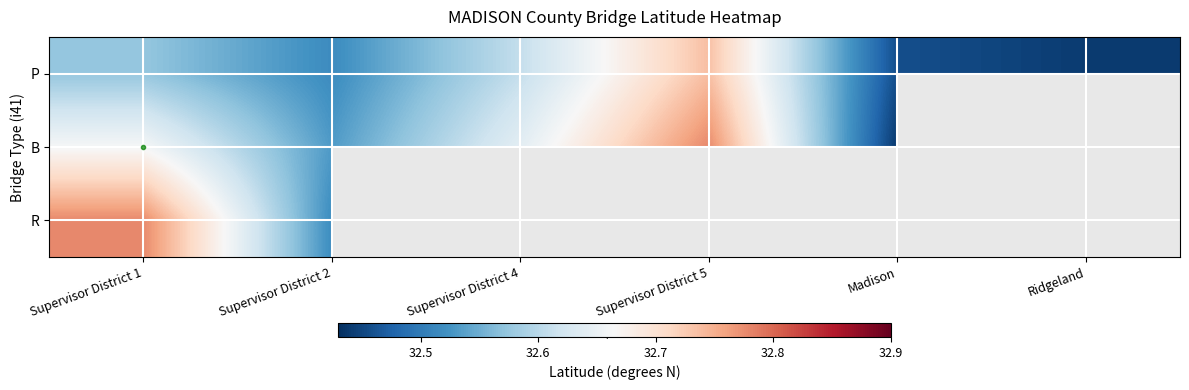

True or false: P has a value of 8.6 at Ridgeland.

False